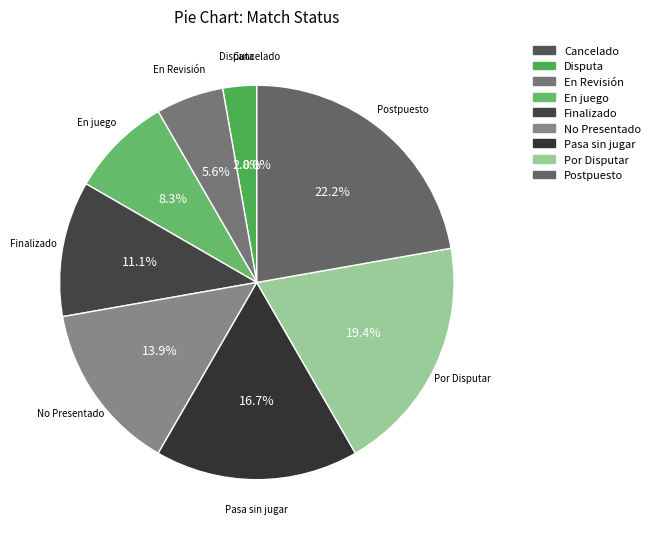

Which slice is the smallest?

Cancelado